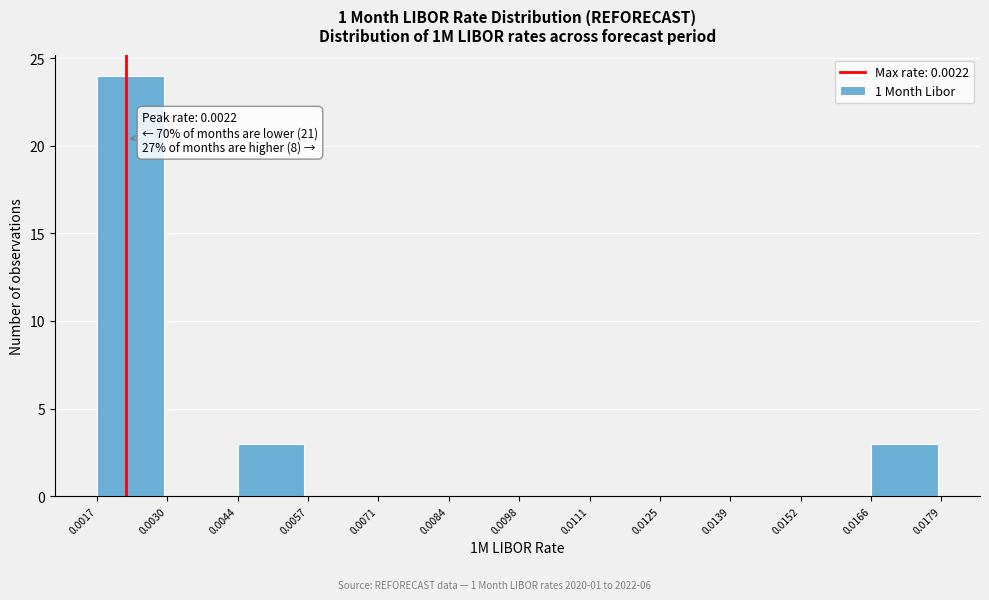

Which range on the x-axis has the tallest bar?

0.0017 to 0.0030